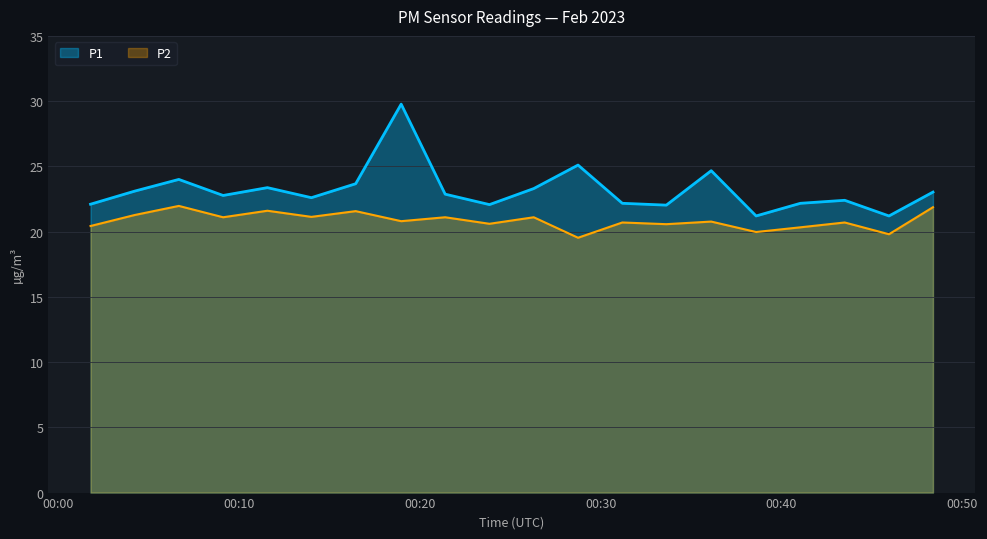

What is the sum of the P1 values at 2023-02-01T00:14:00 and 2023-02-01T00:43:30?

45.0